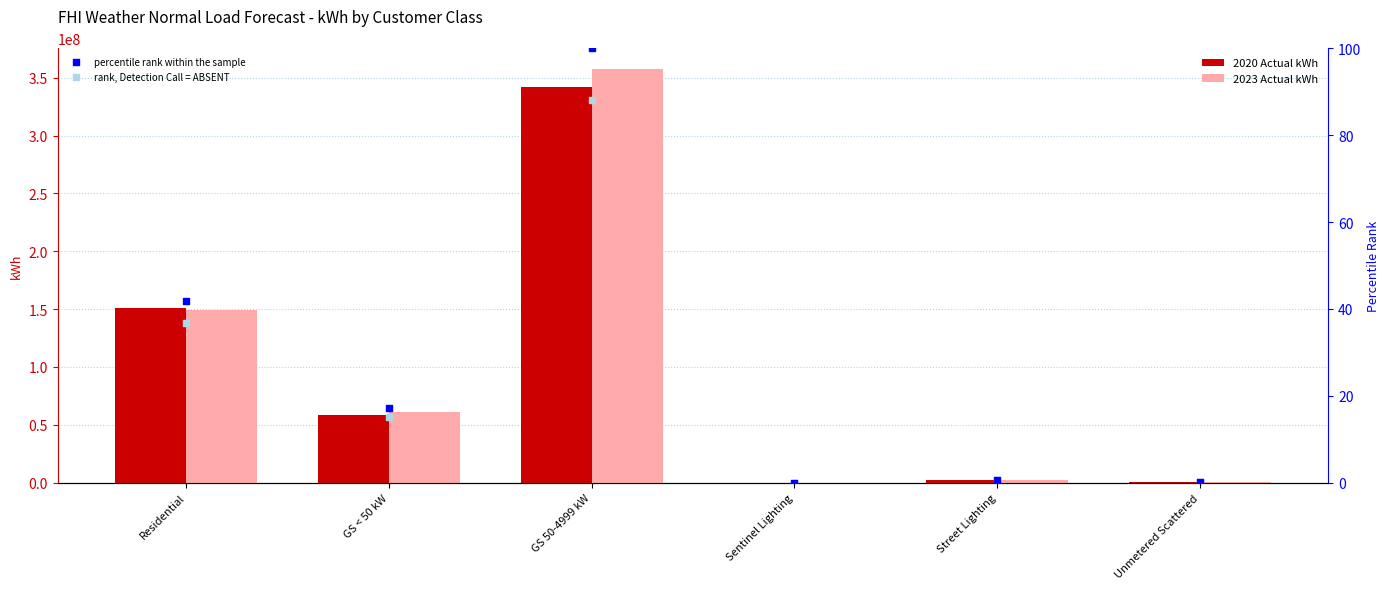

At which category is the sum across all series the highest?

GS 50-4999 kW